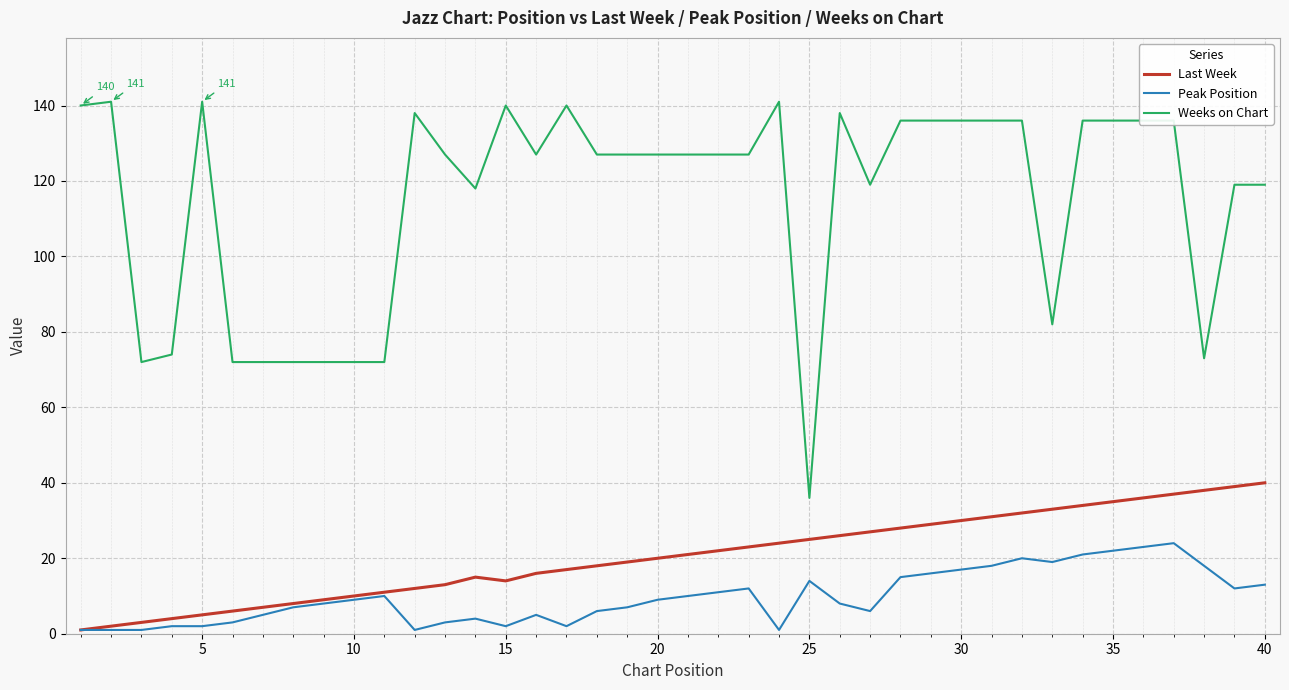

Which series has the largest range (max minus min)?

Weeks on Chart